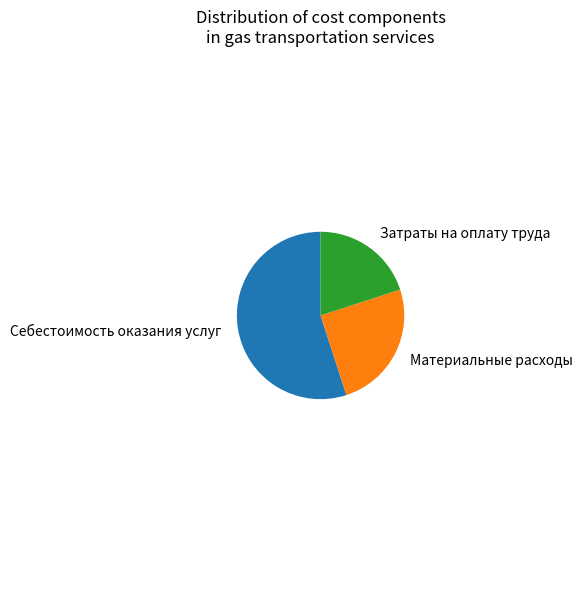

Is it true that Себестоимость оказания услуг is 55% of the pie?

True